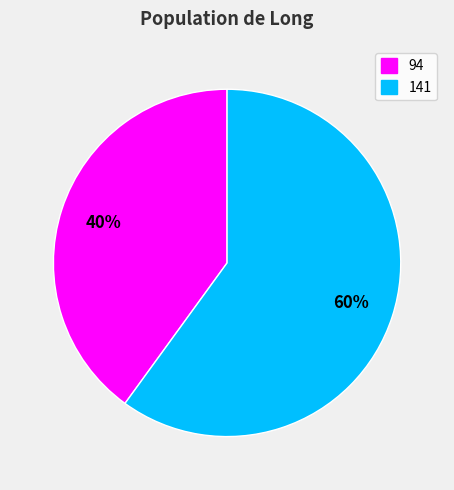

Count the number of slices in the pie.

2